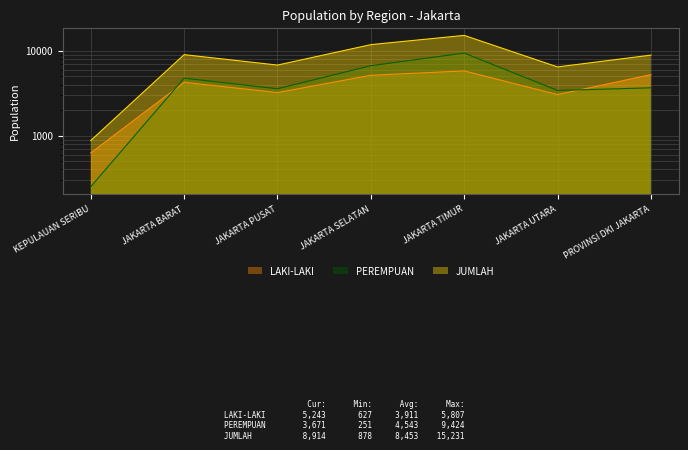

True or false: LAKI-LAKI and JUMLAH cross at least once.

False